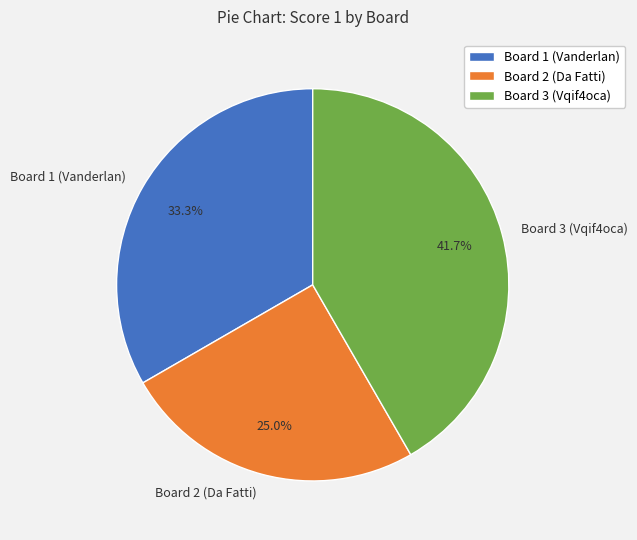

Which category has the biggest portion of the pie?

Board 3 (Vqif4oca)